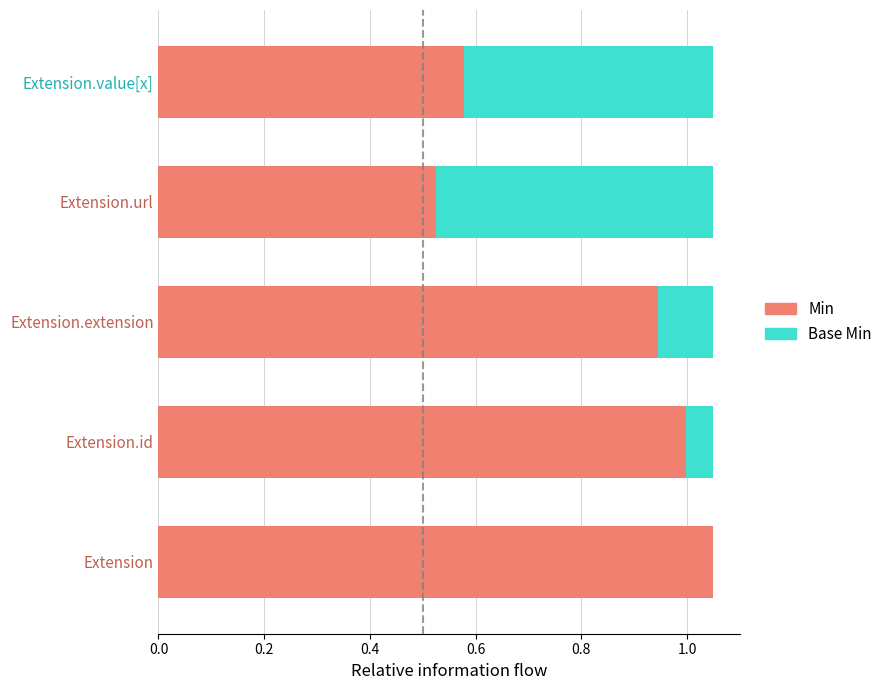

The value of Min at Extension.id is 1.0. True or false?

True